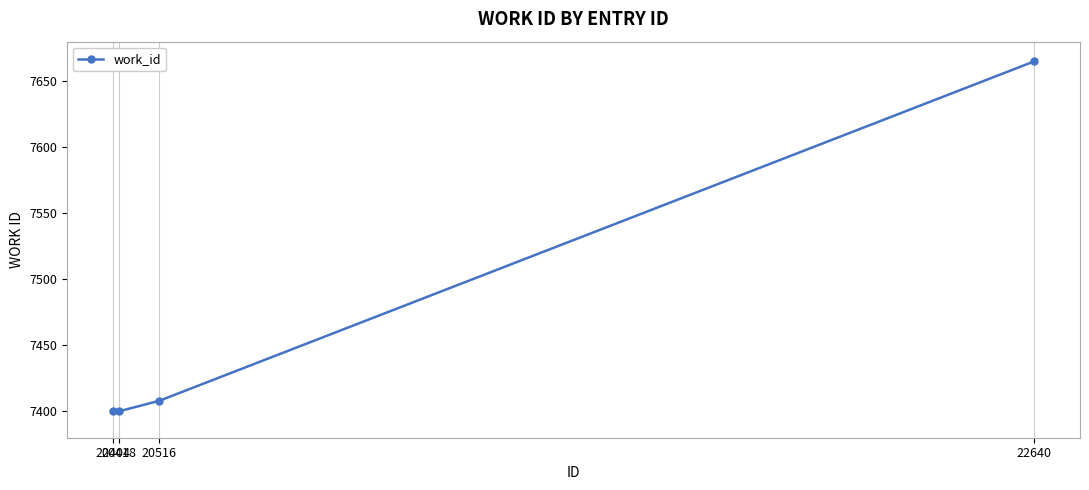

What is the sum of all values?

29873